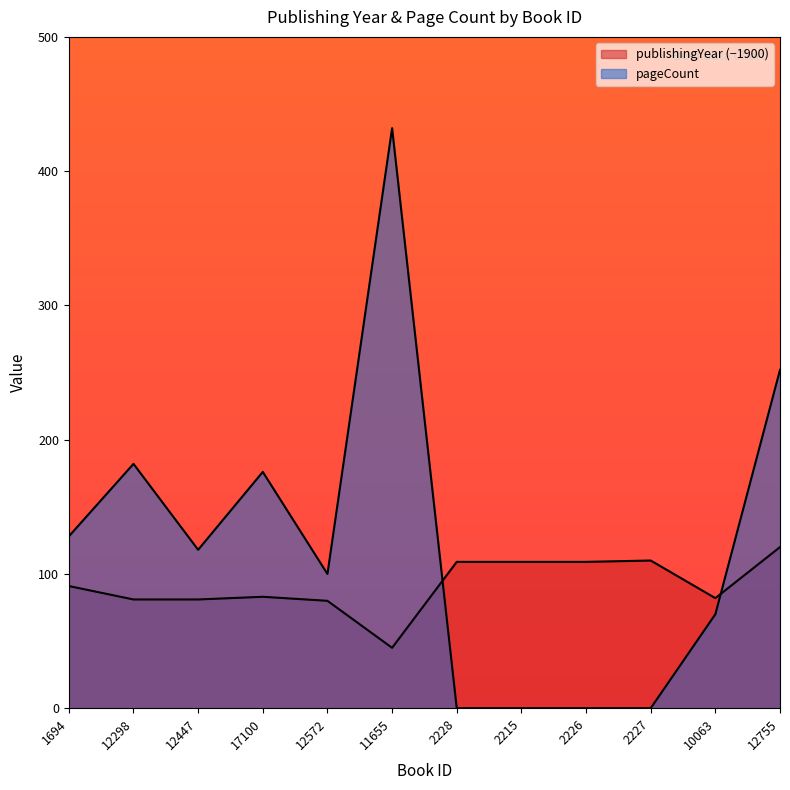

What are all the series names shown in the legend?

publishingYear, pageCount